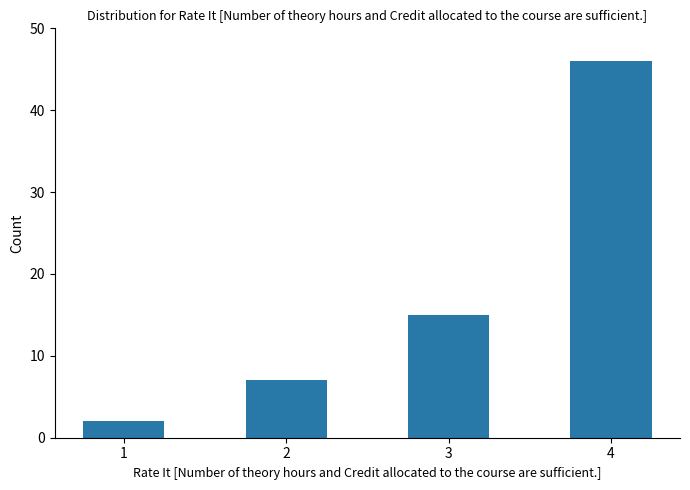

Are the bars grouped side by side (vs. stacked)?

No